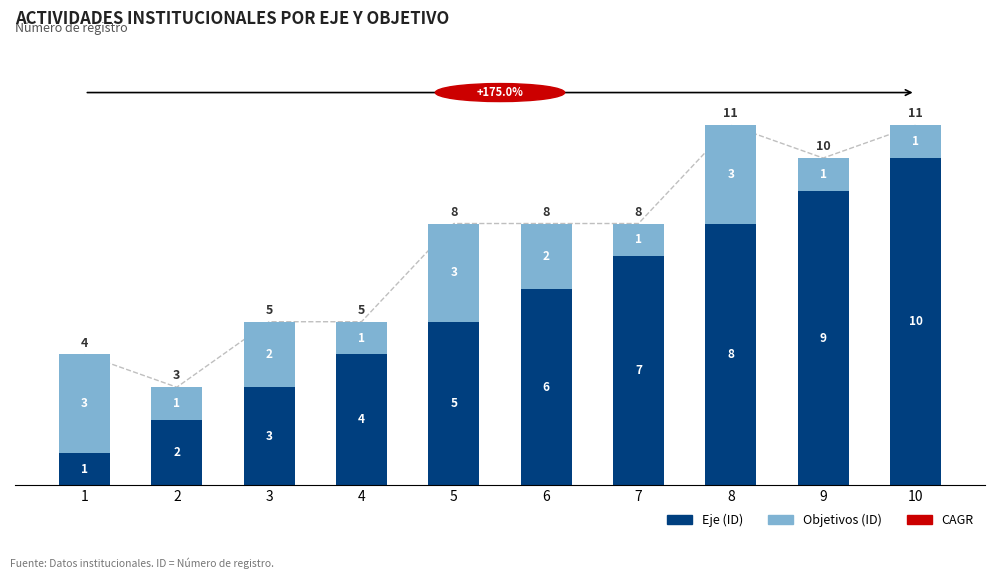

Which series has the largest range (max minus min)?

Eje (ID)